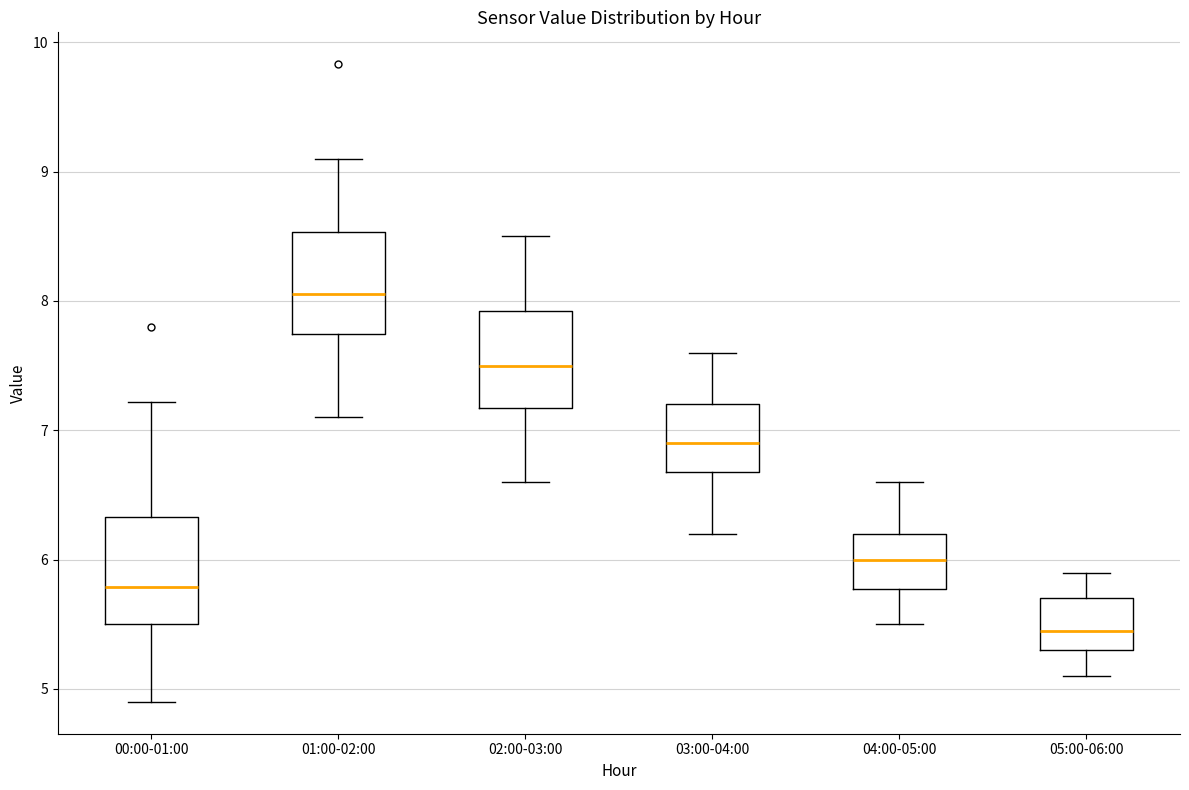

Reading left to right, read every box against the y-axis: the position of its median line, the range the box covers, and the ends of its whiskers. The values are not printed on the chart, so give them approximately, as read against the axis.

00:00-01:00: median 5.8, box 5.5 to 6.3, whiskers 4.9 to 7.2
01:00-02:00: median 8.1, box 7.7 to 8.5, whiskers 7.1 to 9.1
02:00-03:00: median 7.5, box 7.2 to 7.9, whiskers 6.6 to 8.5
03:00-04:00: median 6.9, box 6.7 to 7.2, whiskers 6.2 to 7.6
04:00-05:00: median 6.0, box 5.8 to 6.2, whiskers 5.5 to 6.6
05:00-06:00: median 5.5, box 5.3 to 5.7, whiskers 5.1 to 5.9